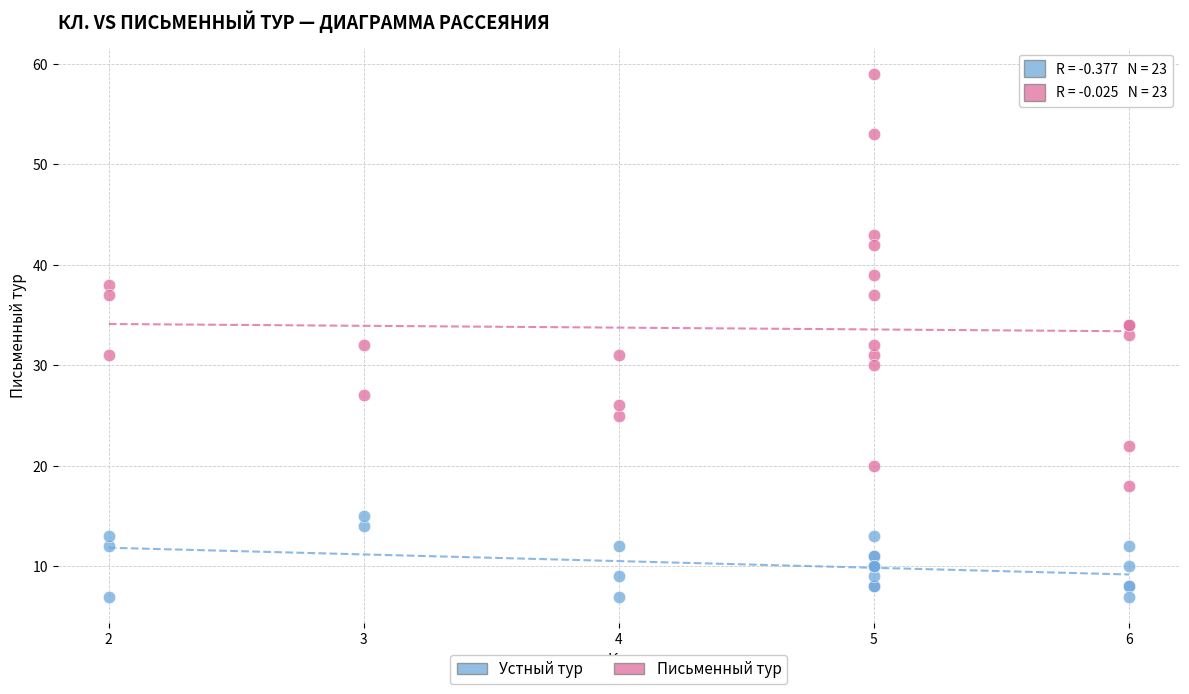

What is the X range (max minus min) for the scatter plot?

4